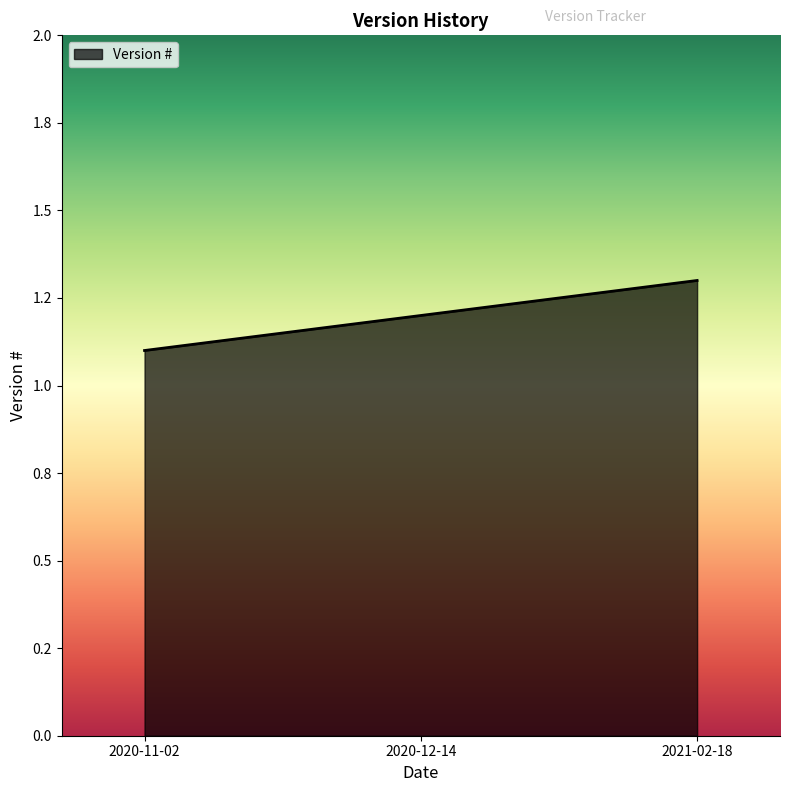

What is the change in value from 2020-11-02 to 2020-12-14?

+0.1